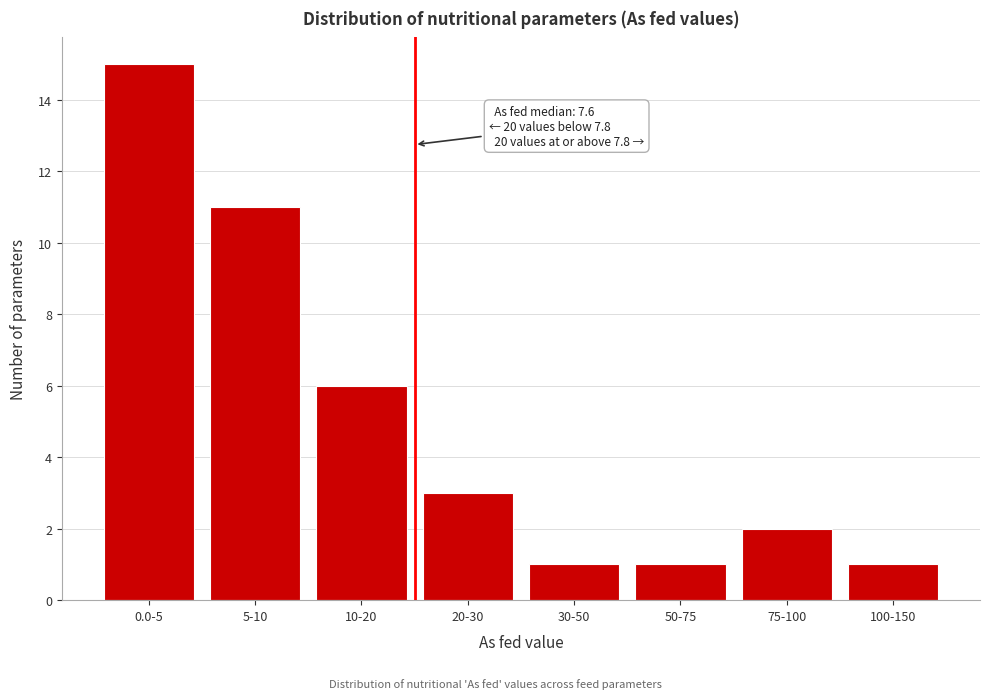

Reading left to right, transcribe all the data shown in this chart.

0.0-5=15	5-10=11	10-20=6	20-30=3	30-50=1	50-75=1	75-100=2	100-150=1